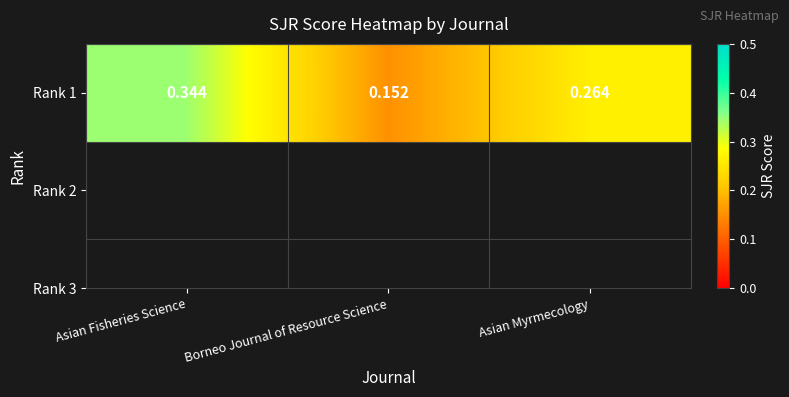

How many distinct data groups are displayed?

1